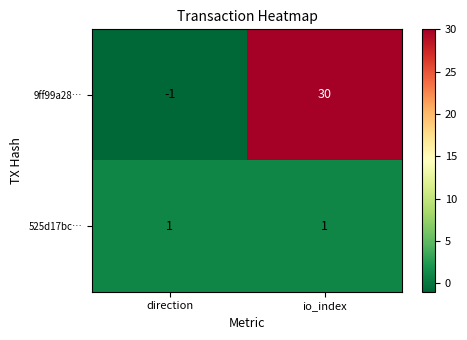

What is the difference between the highest and lowest values at direction?

2